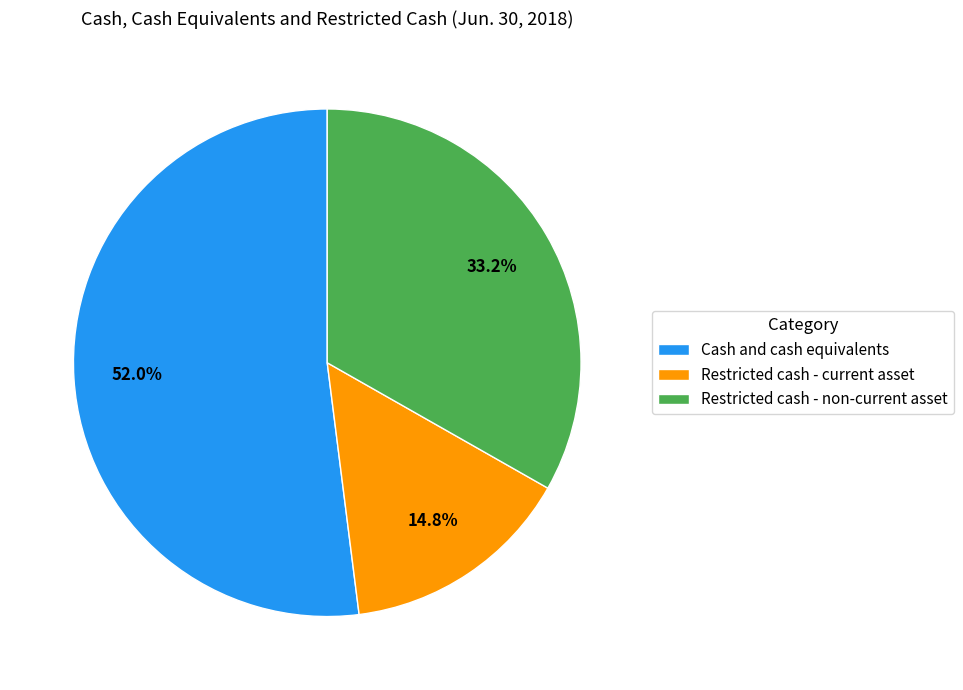

Combined, do Restricted cash - current asset and Cash and cash equivalents account for over 50%?

Yes